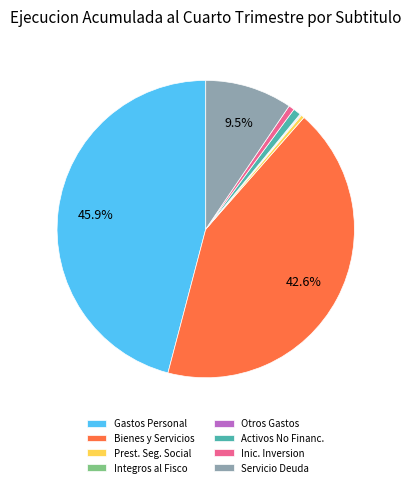

What is the largest slice in the pie chart?

Gastos Personal